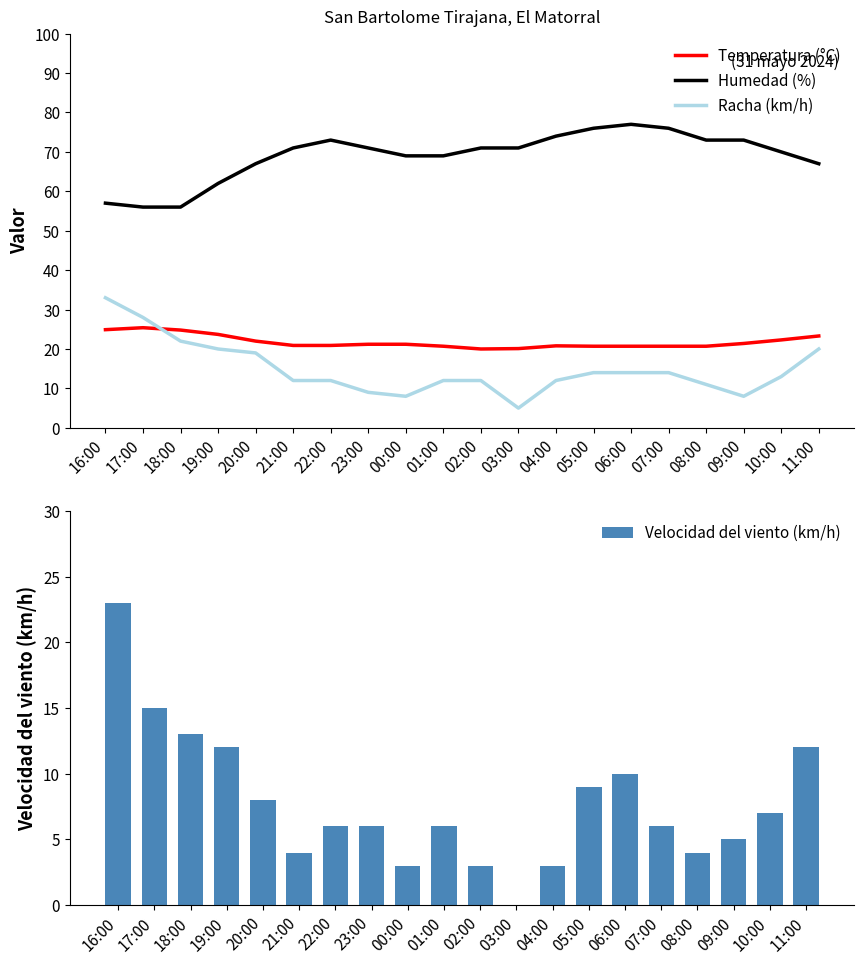

What is the lowest value of the Temperatura (°C) series?

20.0